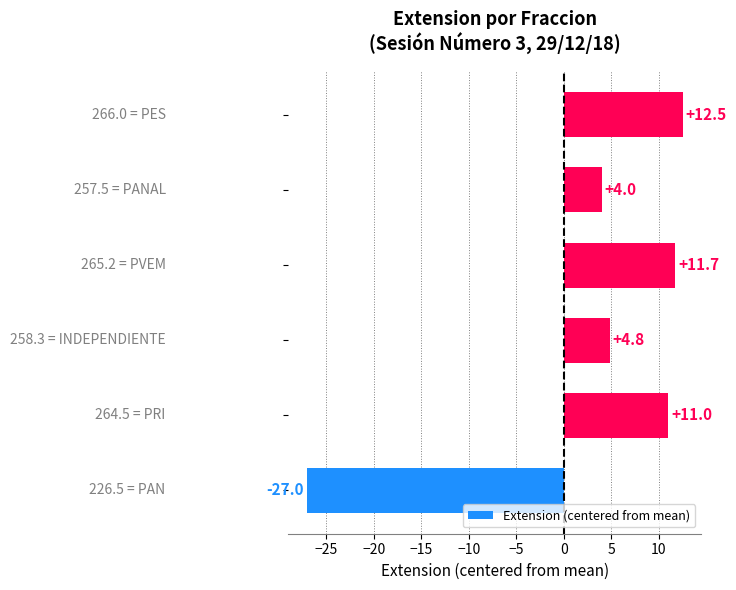

What is the difference between the maximum and second lowest values?

8.5